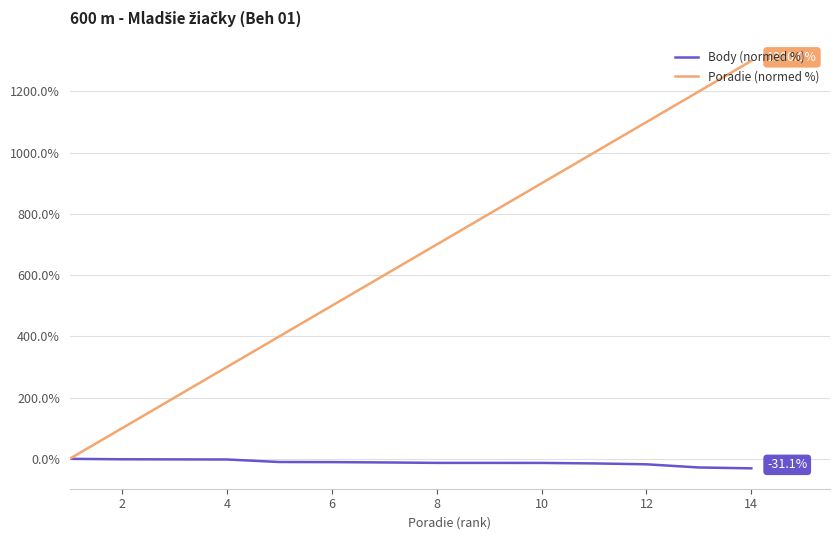

Which series has the largest total across all categories?

Poradie (normed %)